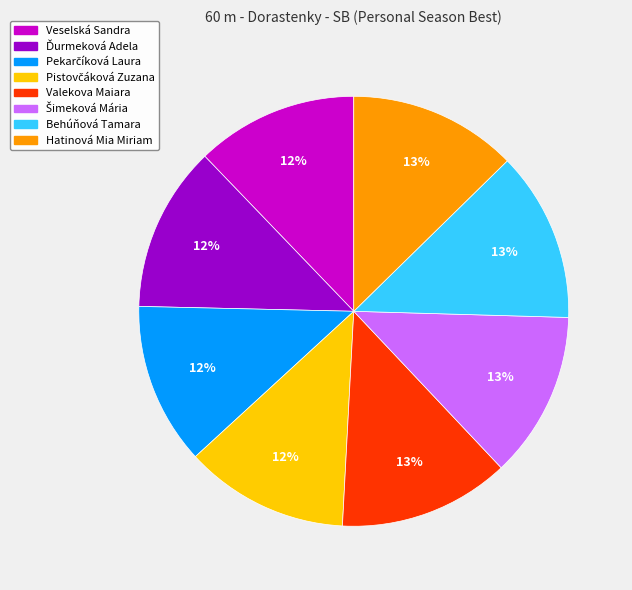

Approximately how many times larger is the value at Behúňová Tamara compared to Valekova Maiara?

1.0